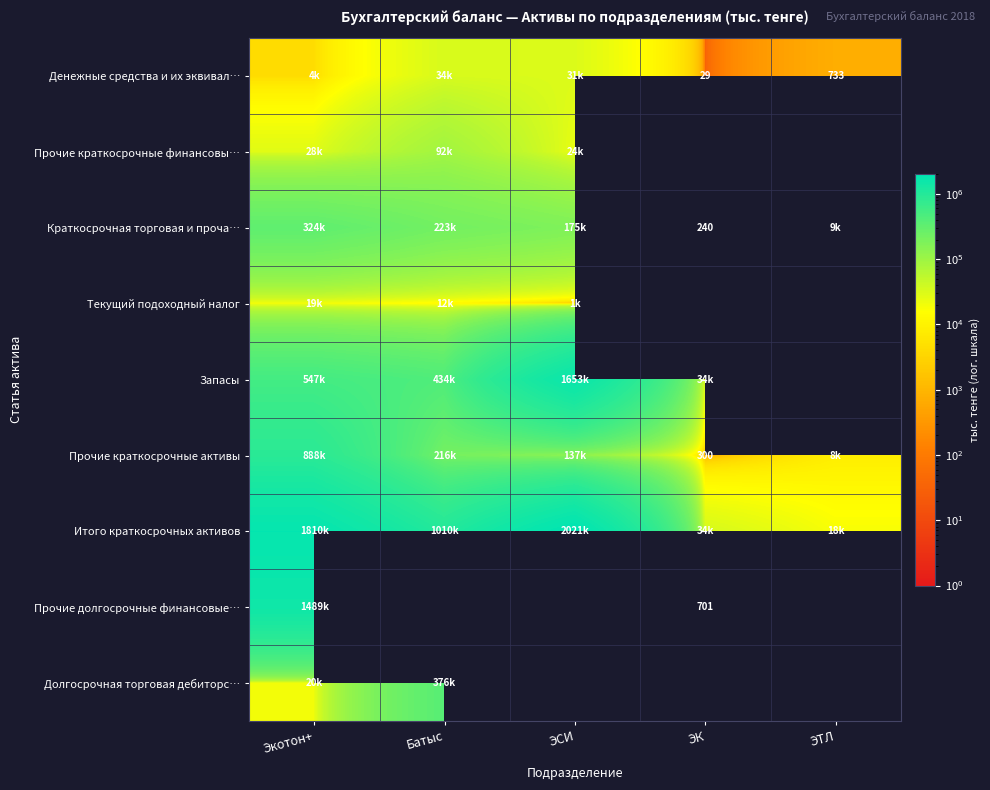

Rank the series by their maximum value, from lowest to highest.

Текущий подоходный налог, Денежные средства и их эквивал…, Прочие краткосрочные финансовы…, Краткосрочная торговая и проча…, Долгосрочная торговая дебиторс…, Прочие краткосрочные активы, Прочие долгосрочные финансовые…, Запасы, Итого краткосрочных активов